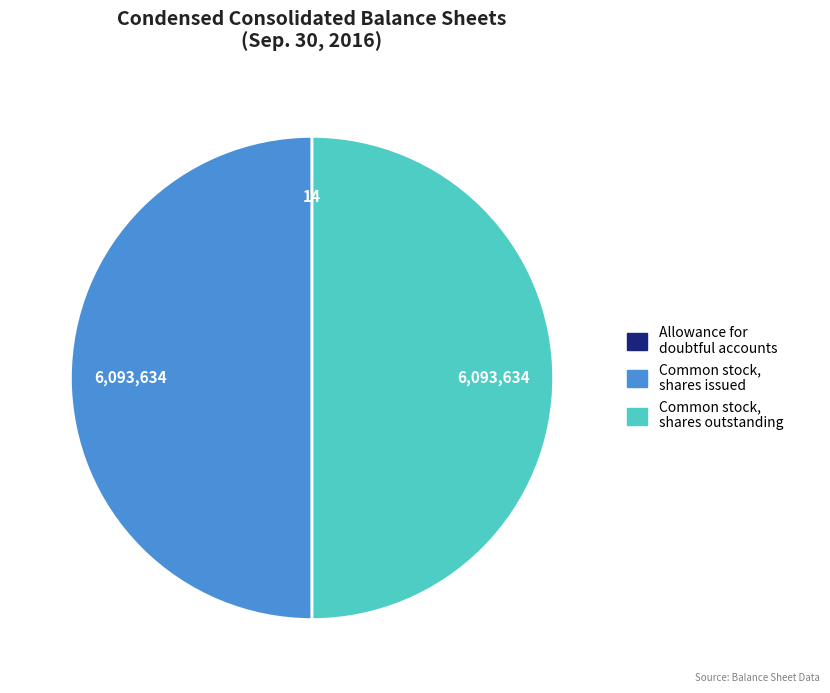

Is it true that Common stock, shares issued is 61% of the pie?

False